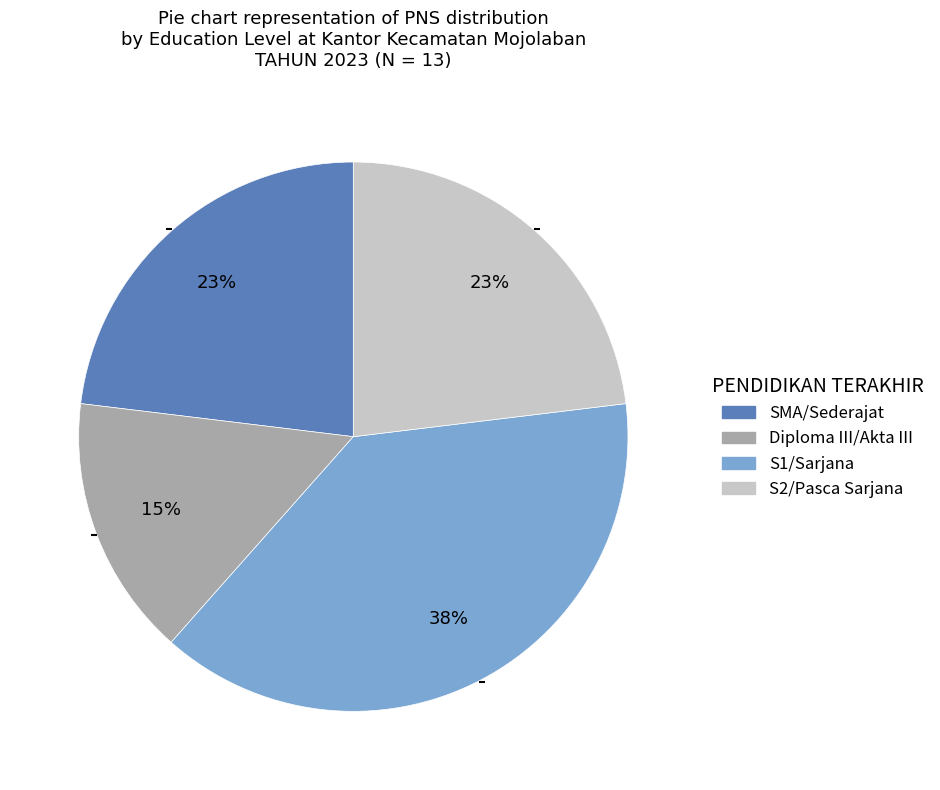

To the nearest percent, what is the average slice percentage?

25%